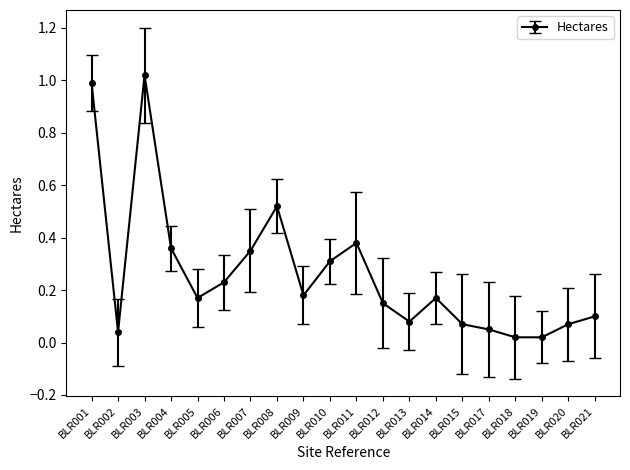

What is the average value?

0.3